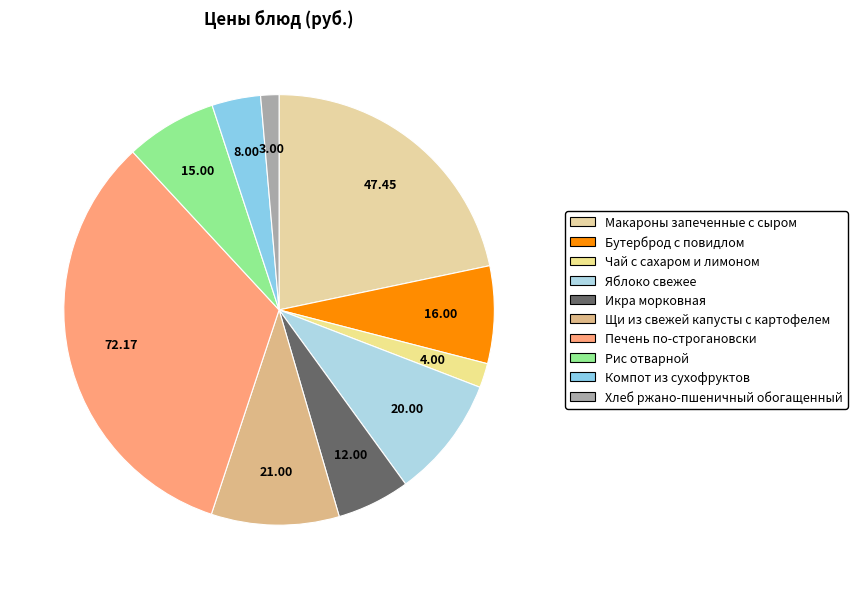

Is there any slice that represents more than half of the pie?

No